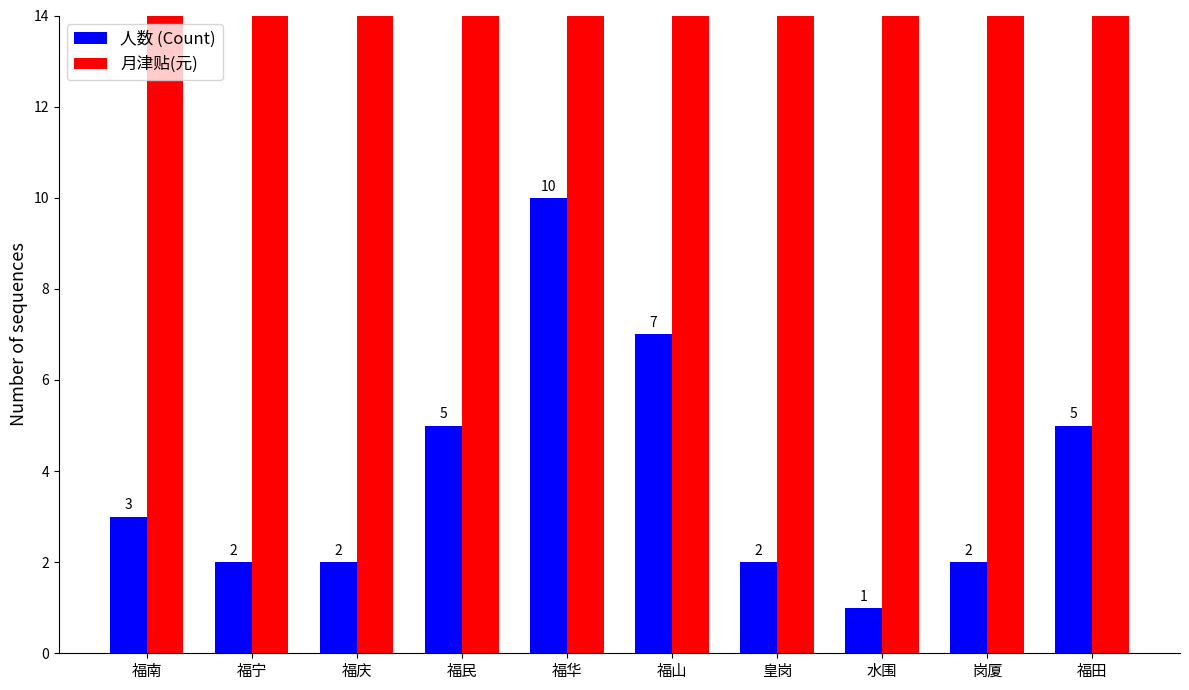

What position from the left is 福山?

6